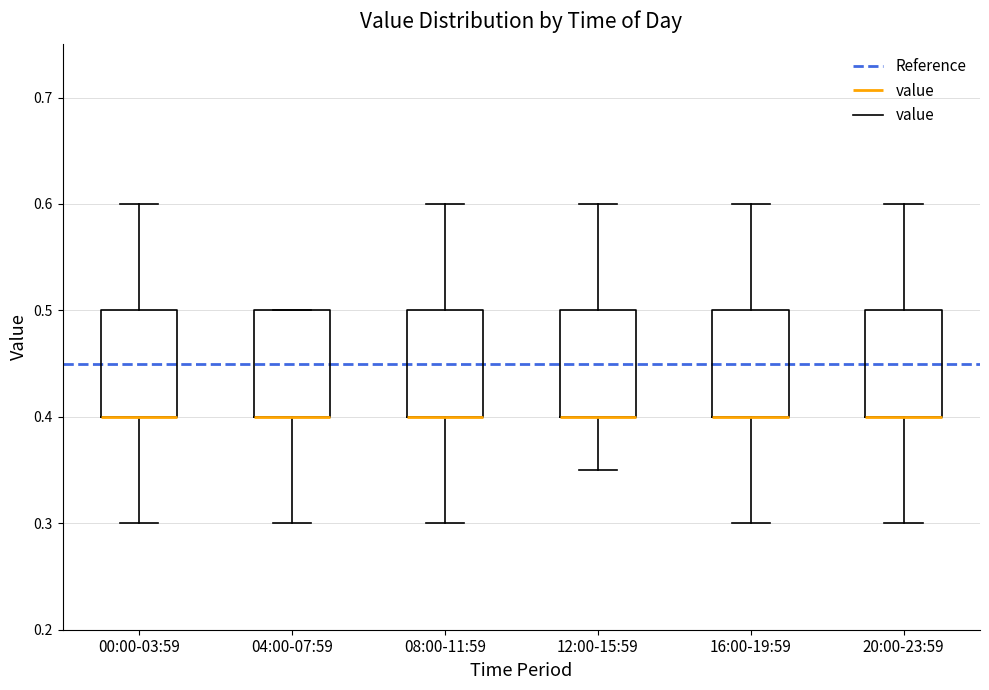

Where does the upper whisker of the box for 08:00-11:59 end on the y-axis? The values are not printed on the chart, so give them approximately, as read against the axis.

0.60